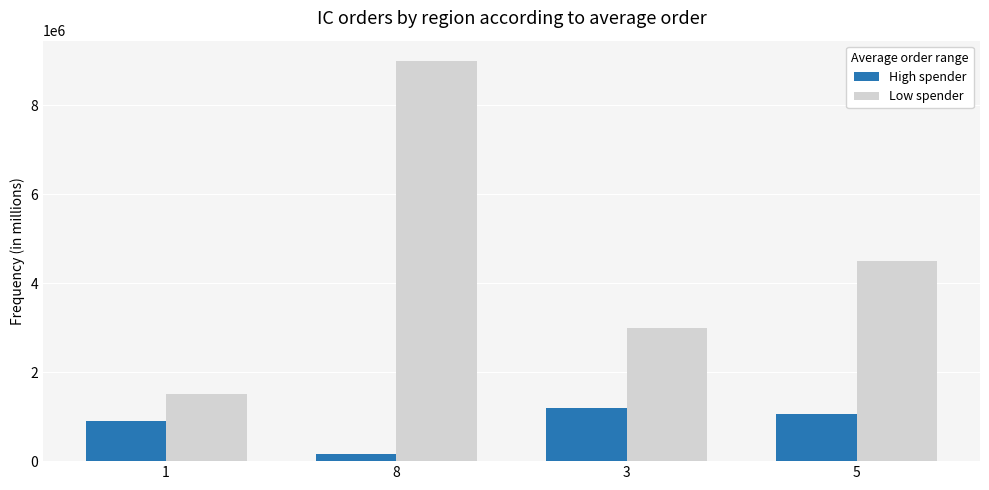

Which series has the largest range (max minus min)?

Low spender